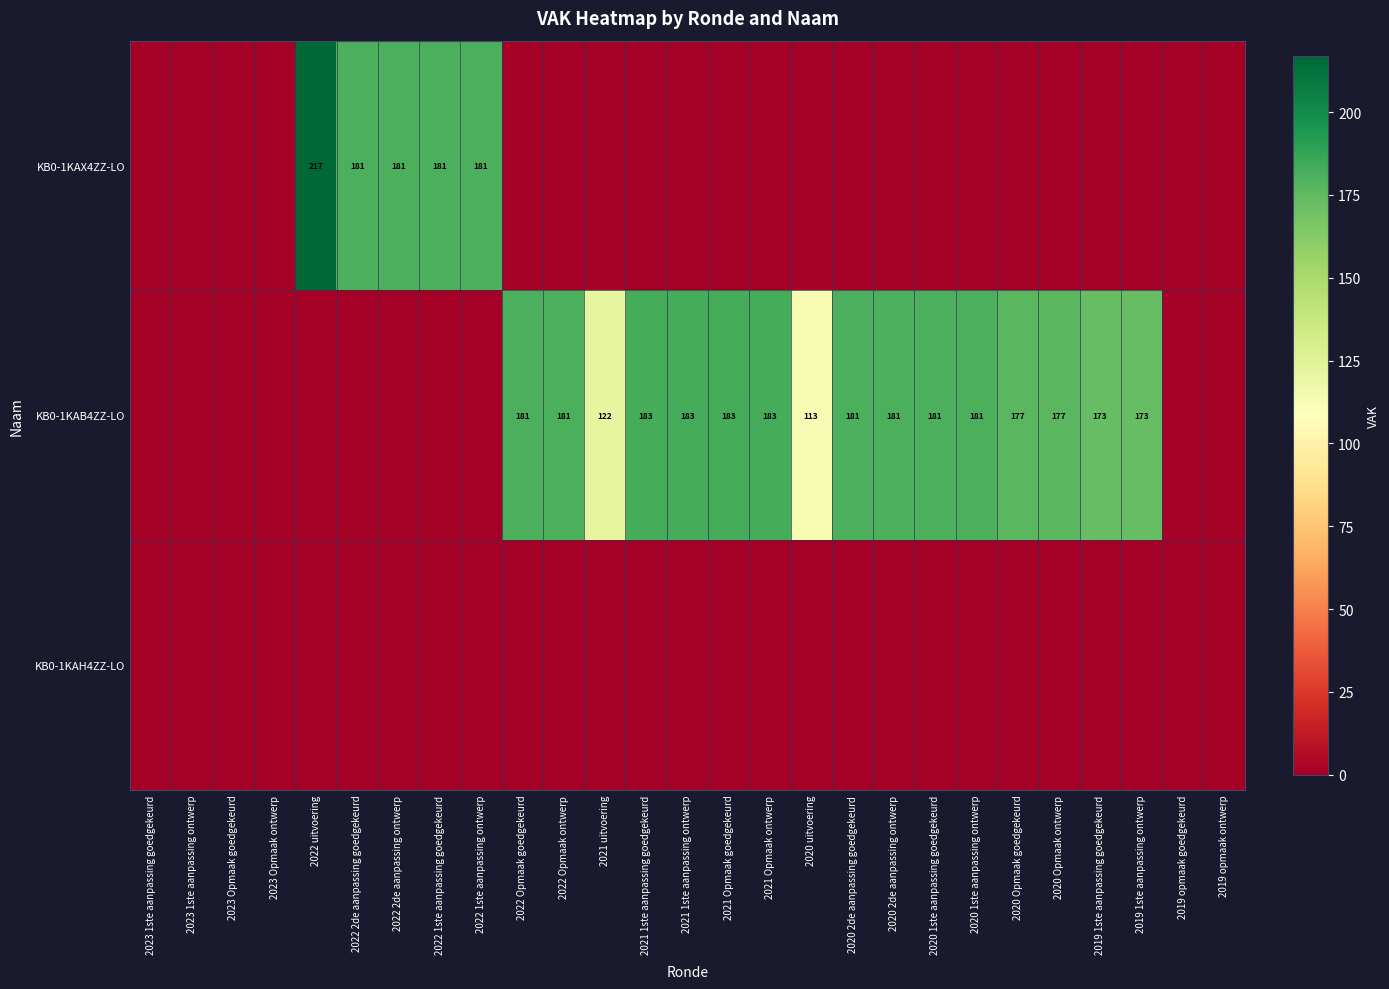

What is the difference between the KB0-1KAB4ZZ-LO values at 2020 2de aanpassing ontwerp and 2020 Opmaak ontwerp?

4